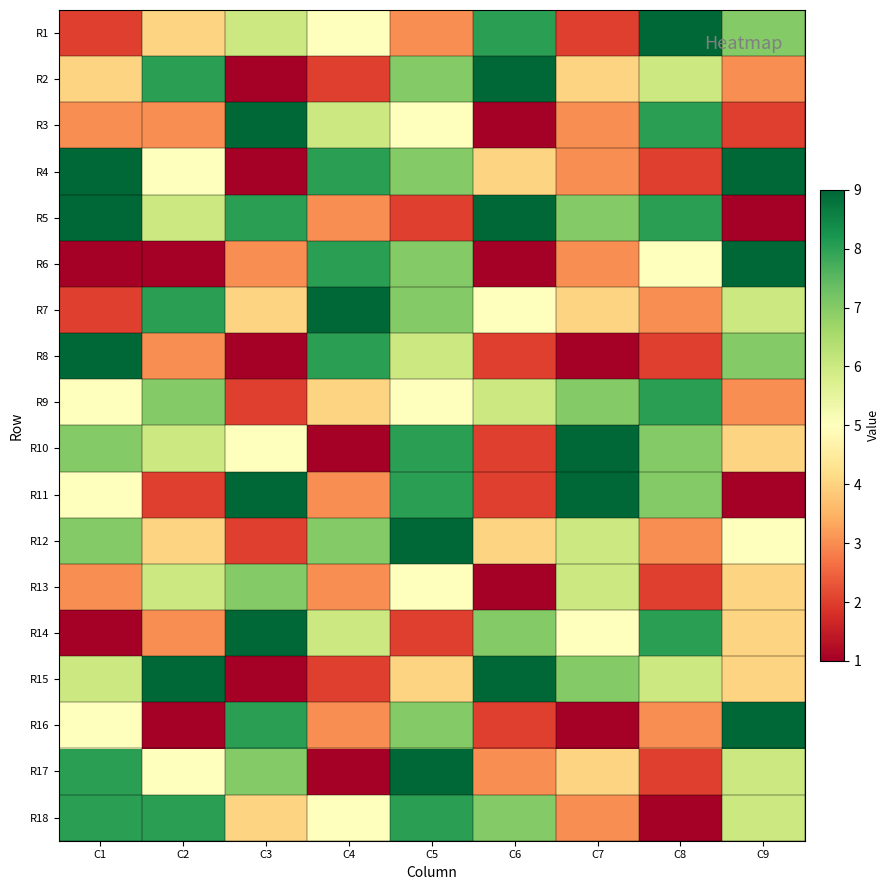

Reading left to right, list all the values displayed in this chart.

R1: C1=2	C2=4	C3=6	C4=5	C5=3	C6=8	C7=2	C8=9	C9=7
R2: C1=4	C2=8	C3=1	C4=2	C5=7	C6=9	C7=4	C8=6	C9=3
R3: C1=3	C2=3	C3=9	C4=6	C5=5	C6=1	C7=3	C8=8	C9=2
R4: C1=9	C2=5	C3=1	C4=8	C5=7	C6=4	C7=3	C8=2	C9=9
R5: C1=9	C2=6	C3=8	C4=3	C5=2	C6=9	C7=7	C8=8	C9=1
R6: C1=1	C2=1	C3=3	C4=8	C5=7	C6=1	C7=3	C8=5	C9=9
R7: C1=2	C2=8	C3=4	C4=9	C5=7	C6=5	C7=4	C8=3	C9=6
R8: C1=9	C2=3	C3=1	C4=8	C5=6	C6=2	C7=1	C8=2	C9=7
R9: C1=5	C2=7	C3=2	C4=4	C5=5	C6=6	C7=7	C8=8	C9=3
R10: C1=7	C2=6	C3=5	C4=1	C5=8	C6=2	C7=9	C8=7	C9=4
R11: C1=5	C2=2	C3=9	C4=3	C5=8	C6=2	C7=9	C8=7	C9=1
R12: C1=7	C2=4	C3=2	C4=7	C5=9	C6=4	C7=6	C8=3	C9=5
R13: C1=3	C2=6	C3=7	C4=3	C5=5	C6=1	C7=6	C8=2	C9=4
R14: C1=1	C2=3	C3=9	C4=6	C5=2	C6=7	C7=5	C8=8	C9=4
R15: C1=6	C2=9	C3=1	C4=2	C5=4	C6=9	C7=7	C8=6	C9=4
R16: C1=5	C2=1	C3=8	C4=3	C5=7	C6=2	C7=1	C8=3	C9=9
R17: C1=8	C2=5	C3=7	C4=1	C5=9	C6=3	C7=4	C8=2	C9=6
R18: C1=8	C2=8	C3=4	C4=5	C5=8	C6=7	C7=3	C8=1	C9=6